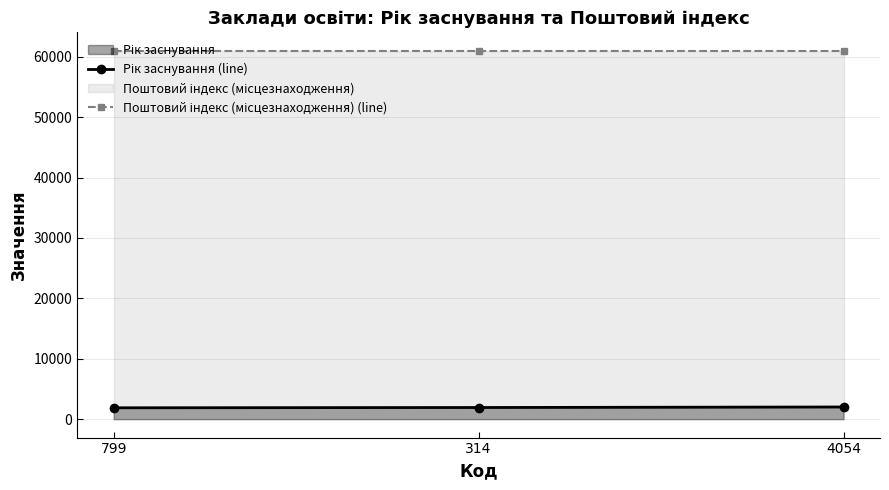

What is the lowest value of the Рік заснування (line) series?

1883